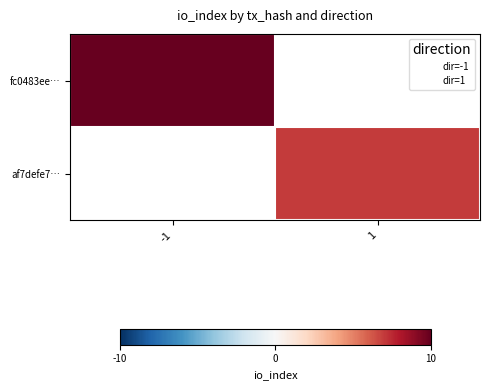

Is it true that af7defe7… equals 7.0 at 1?

True